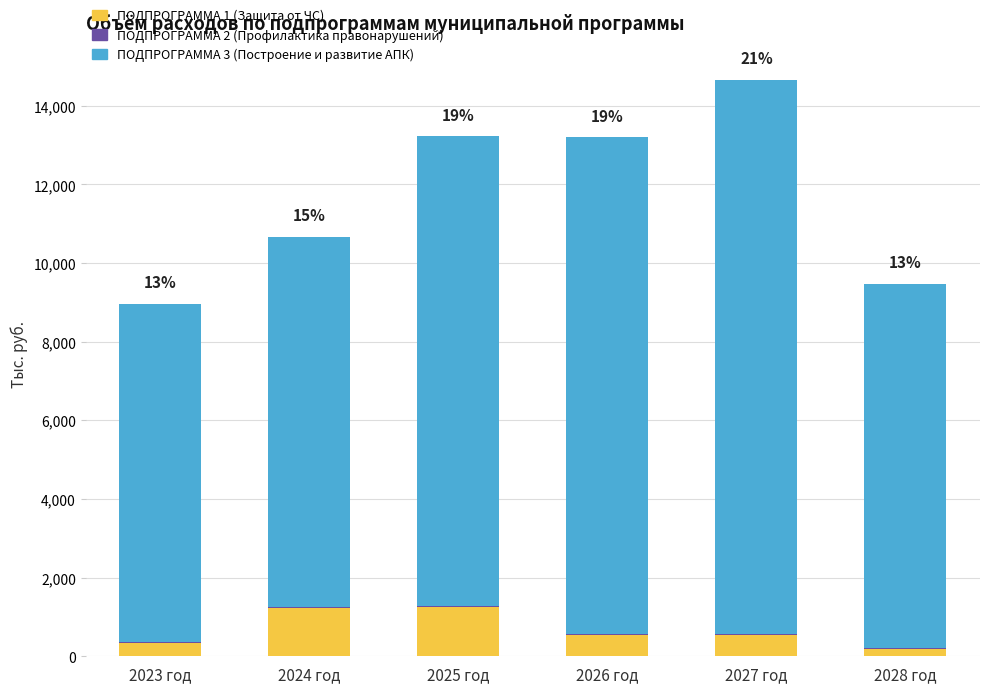

What is the highest value of the ПОДПРОГРАММА 1 (Защита от ЧС) series?

1248.0